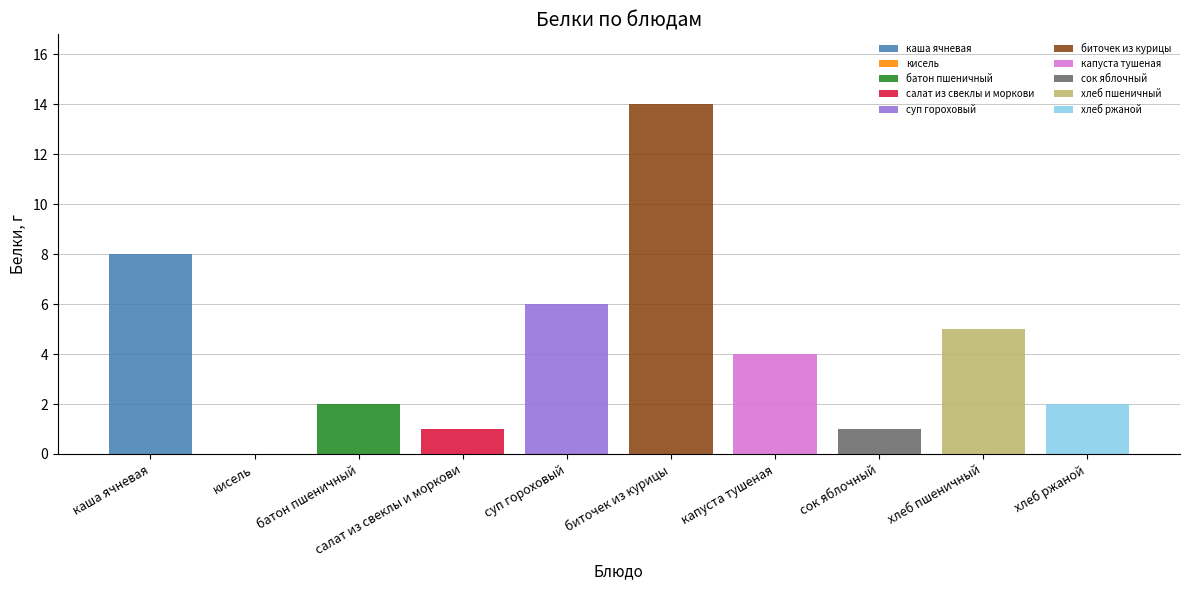

What is the difference between the Белки values at сок яблочный and хлеб ржаной?

1